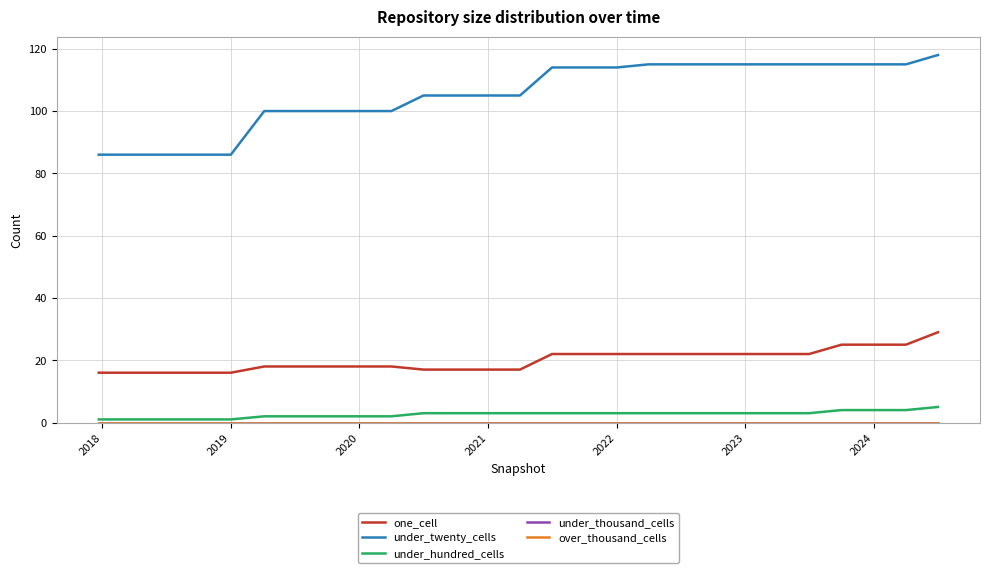

Does the chart display data point markers on the line(s)?

No